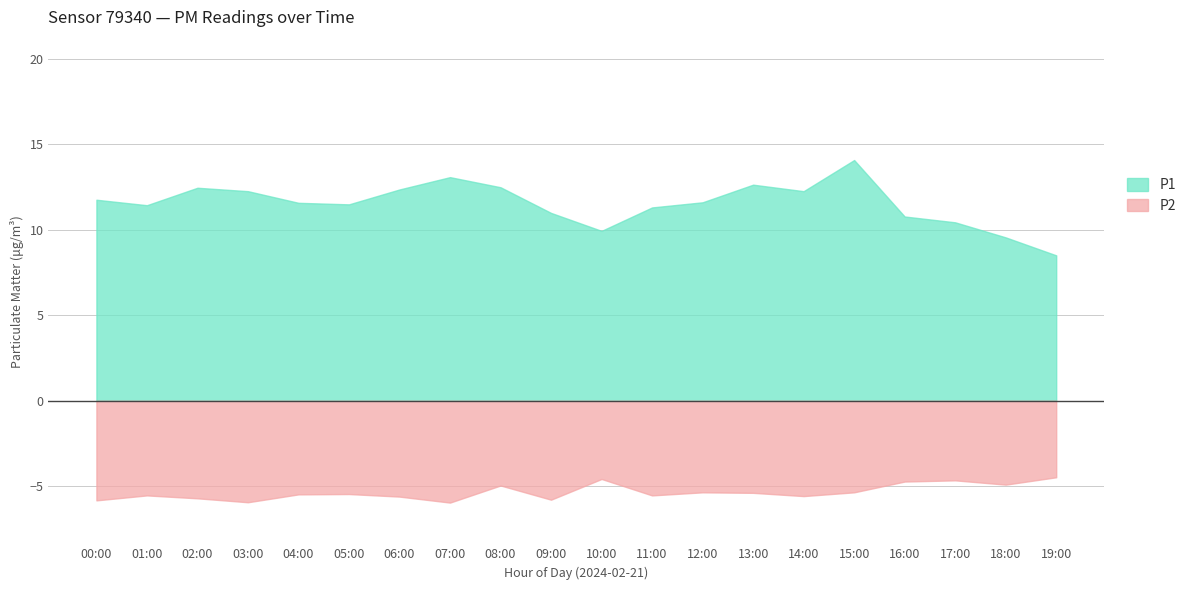

What is the maximum value shown in the chart?

14.1